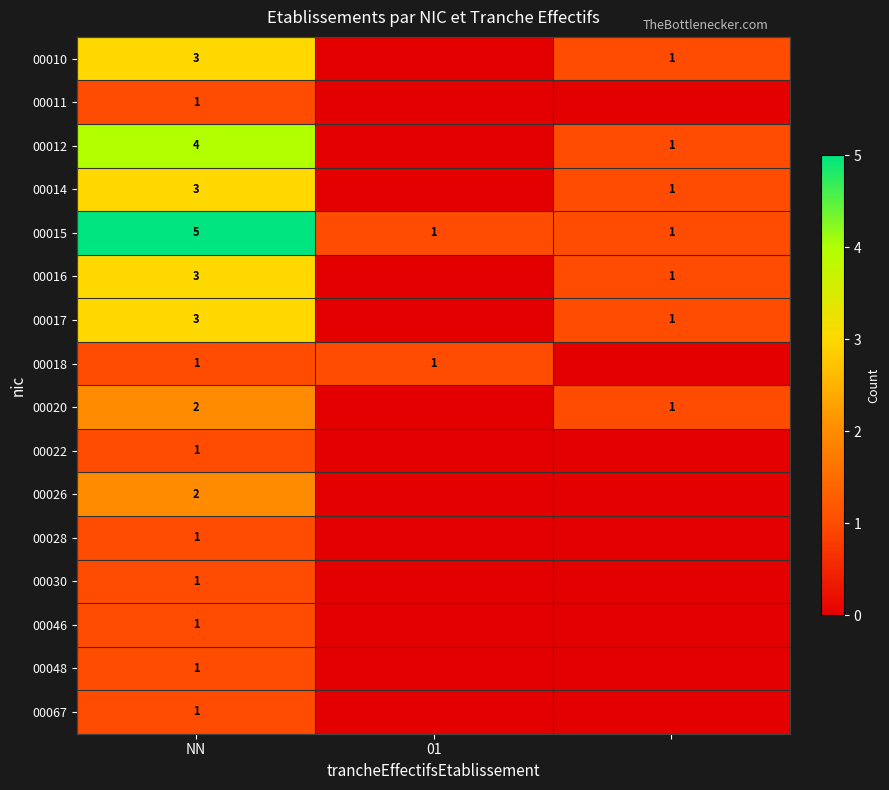

The value of 00067 at NN is 1. True or false?

True